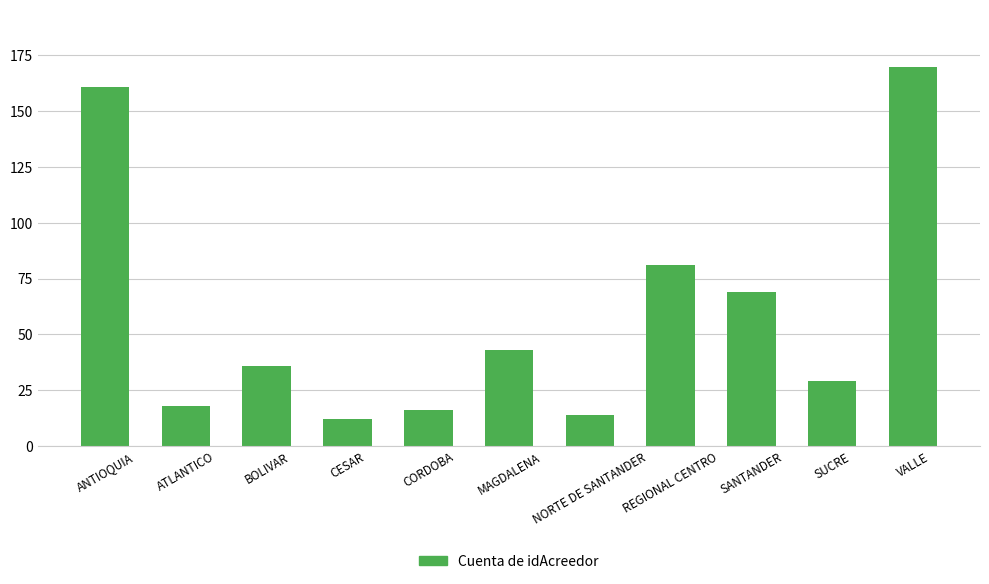

What is the sum of the values at BOLIVAR and CORDOBA?

52